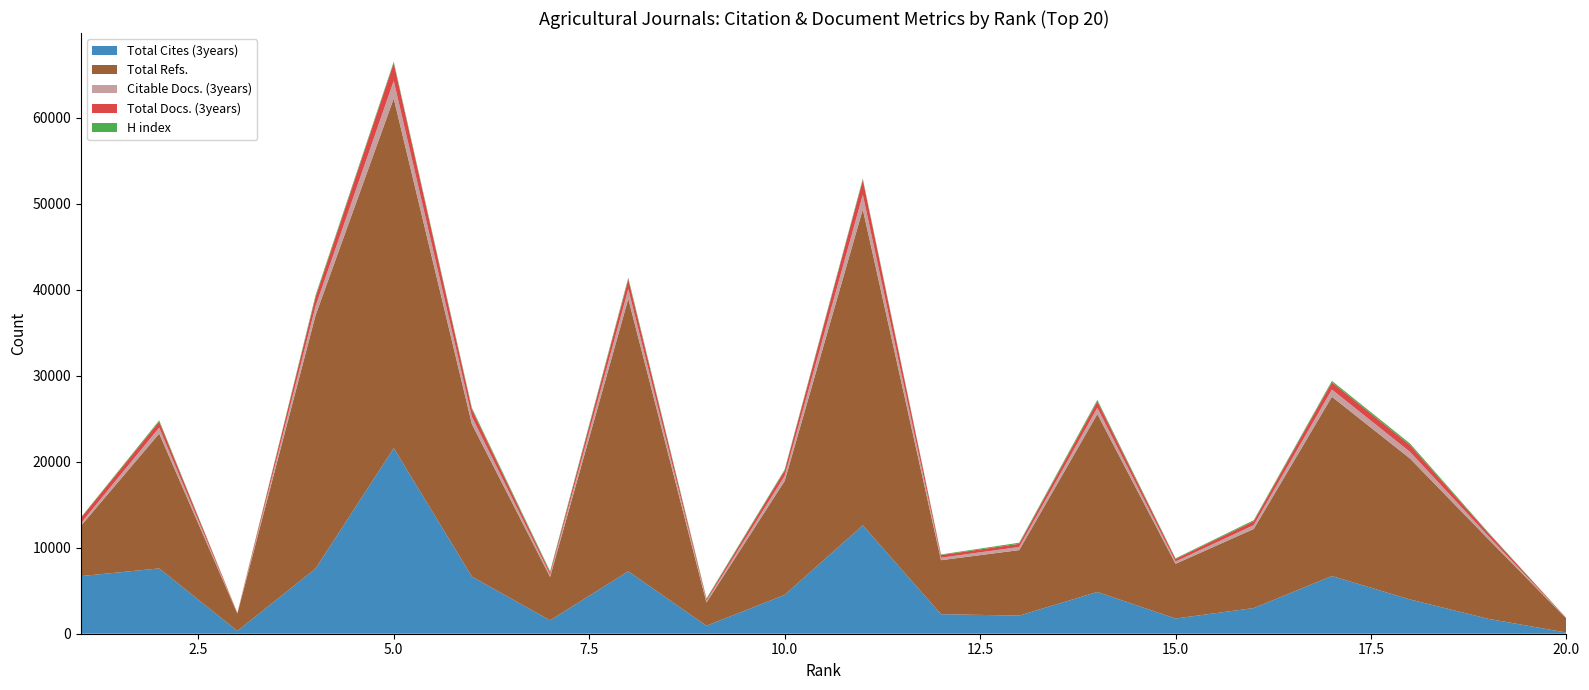

Reading right to left, what are all the values shown in this chart?

Total Cites (3years): 136	1733	3980	6706	2982	1768	4853	2107	2269	12598	4509	929	7255	1555	6637	21572	7573	324	7590	6699
Total Refs.: 1624	9268	16377	20836	9192	6355	20675	7610	6277	36724	13239	2693	31672	5048	17711	40643	29436	2014	15671	5851
Citable Docs. (3years): 26	355	773	838	444	274	732	365	289	1703	597	190	1129	251	858	2056	1062	31	693	317
Total Docs. (3years): 29	357	776	840	451	286	734	367	303	1709	604	191	1130	258	862	2056	1064	43	698	615
H index: 9	76	200	170	126	81	190	130	76	163	134	105	196	148	175	168	212	10	152	57